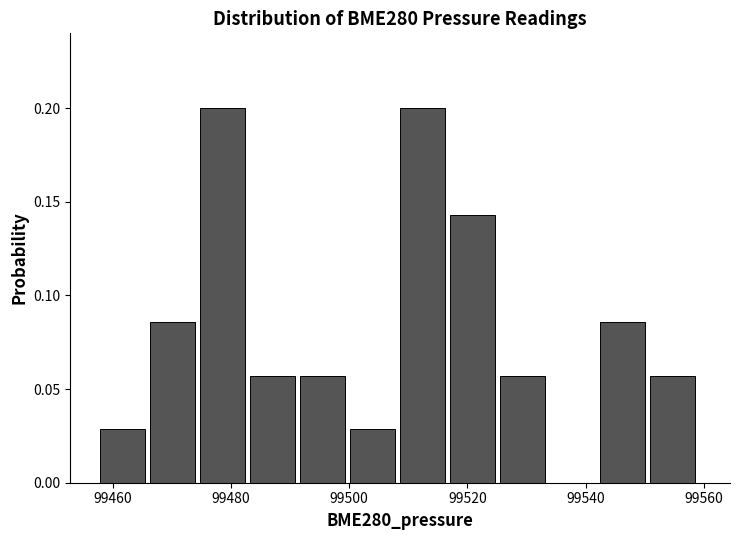

Reading left to right, list every bar in this chart as the range it spans on the x-axis followed by its height. Neither the bar edges nor the heights are printed on the chart, so give them approximately, as read against the axes.

99458 to 99466: 0.030
99466 to 99474: 0.085
99474 to 99484: 0.200
99484 to 99492: 0.055
99492 to 99500: 0.055
99500 to 99508: 0.030
99508 to 99518: 0.200
99518 to 99526: 0.145
99526 to 99534: 0.055
99534 to 99542: 0
99542 to 99550: 0.085
99550 to 99560: 0.055